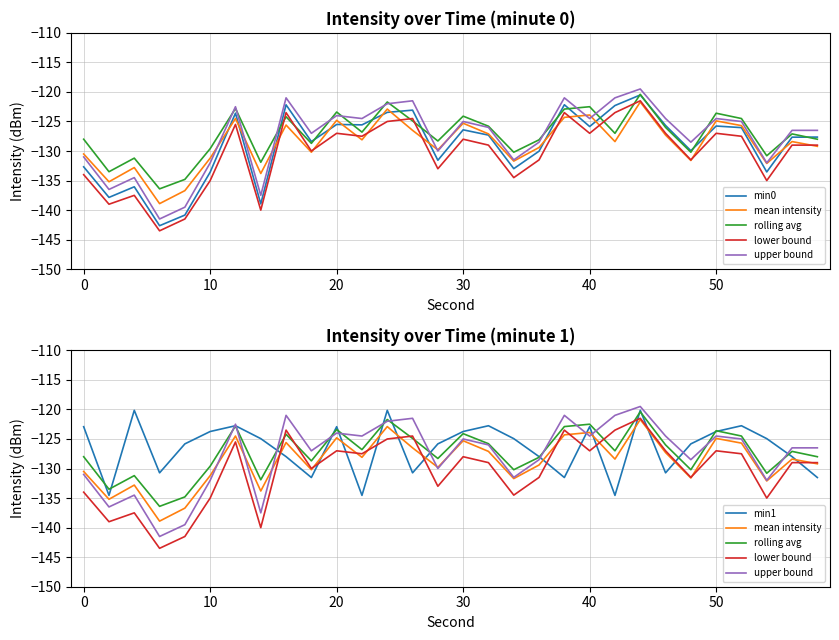

How many categories are shown in the chart?

30